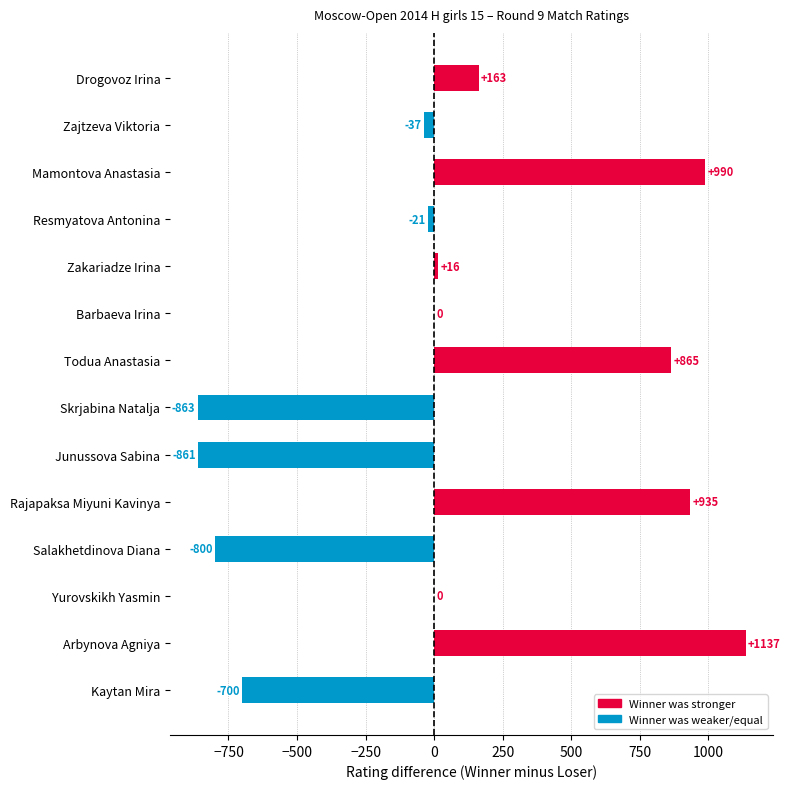

Where is the data nearest to the value 137?

Drogovoz Irina